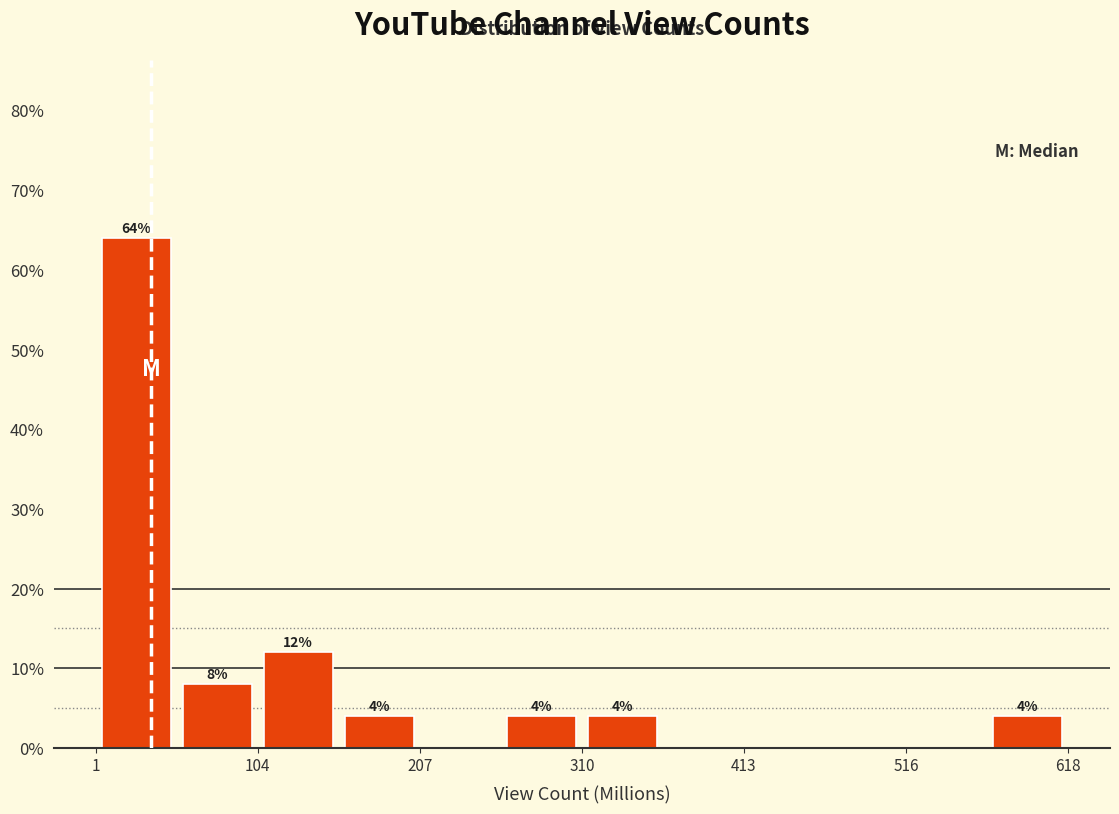

Around what value on the x-axis is the tallest bar? Give the approximate position of its centre, as read against the axis.

20